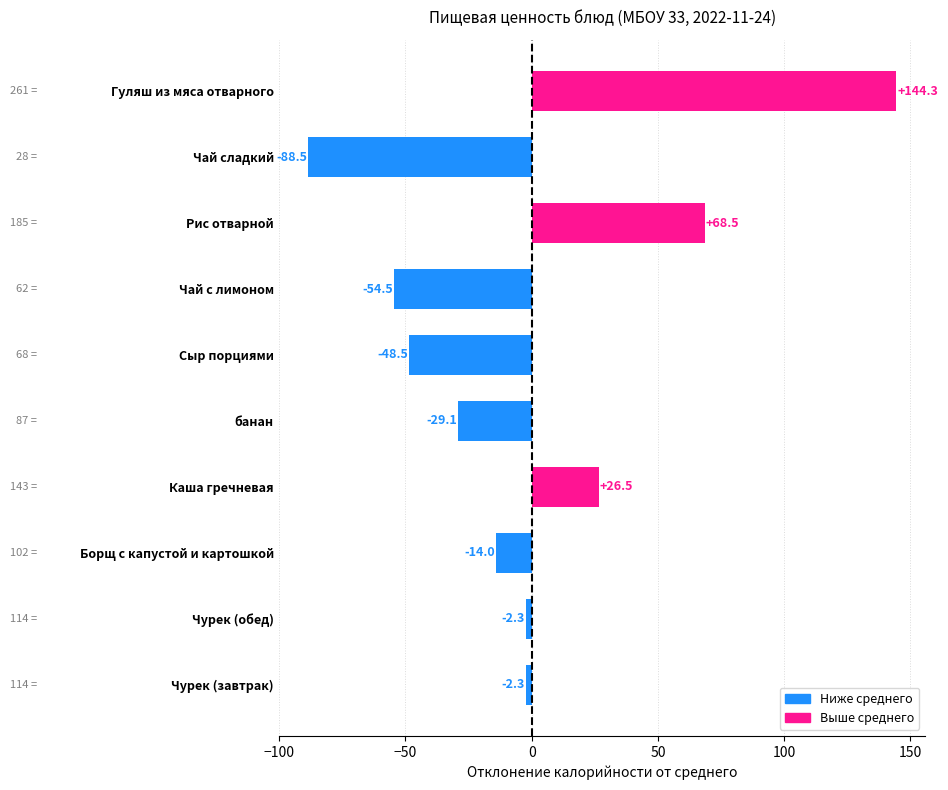

The chart shows a value of -14.0 at Борщ с капустой и картошкой. True or false?

True